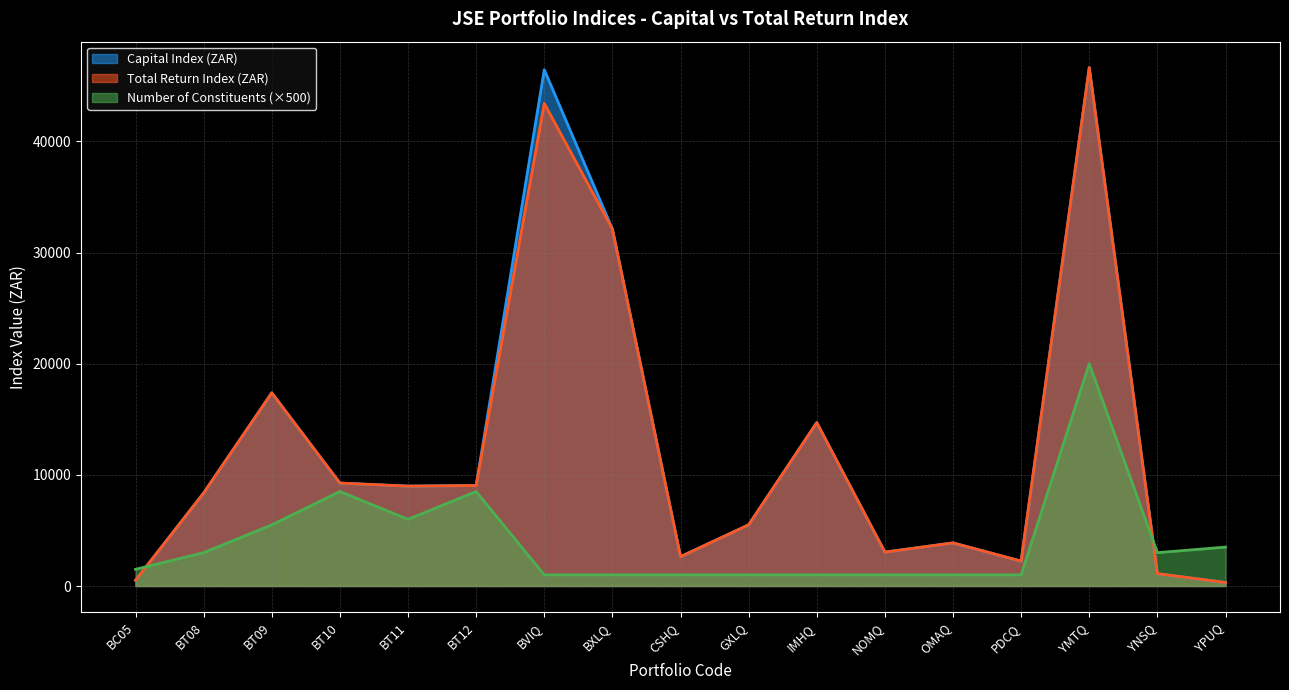

At how many categories does at least one series exceed 17547?

3